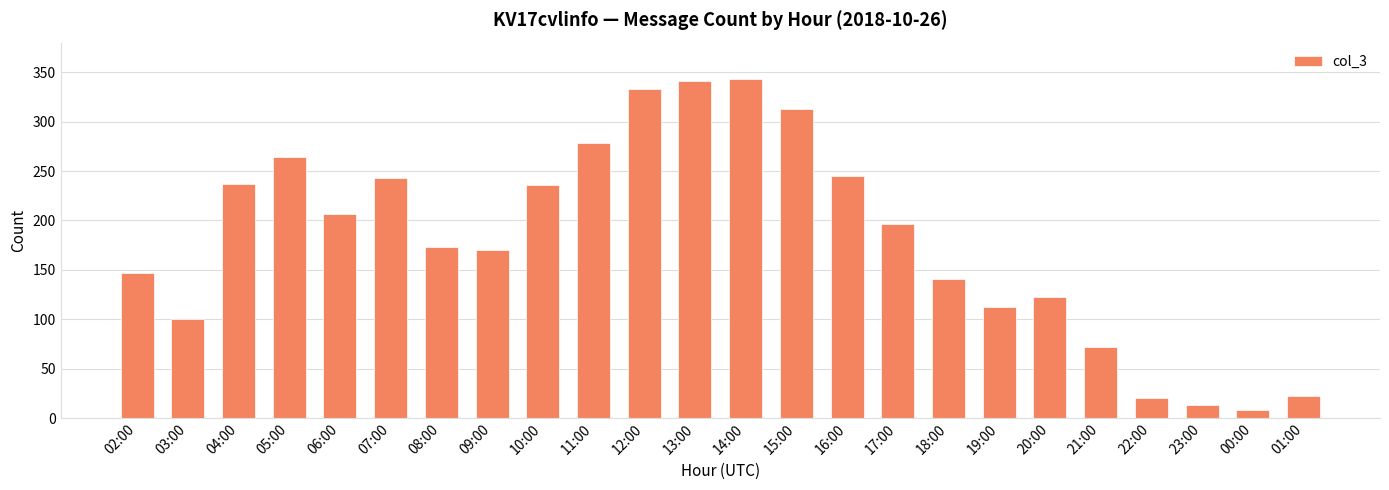

What is the label of the 11th bar from the left?

12:00